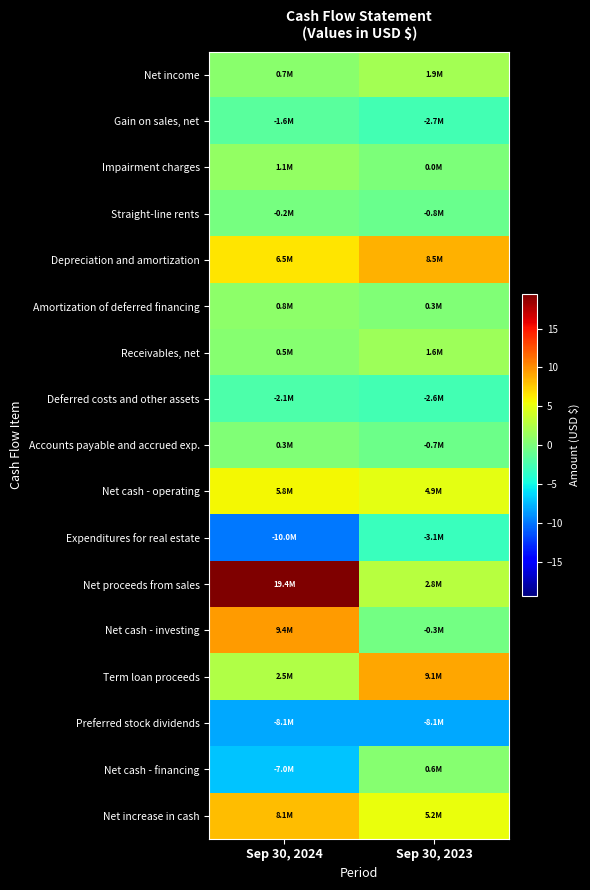

Reading left to right, what are all the values shown in this chart?

Net income: Sep 30, 2024=0.7	Sep 30, 2023=1.9
Gain on sales, net: Sep 30, 2024=-1.6	Sep 30, 2023=-2.7
Impairment charges: Sep 30, 2024=1.1	Sep 30, 2023=0.0
Straight-line rents: Sep 30, 2024=-0.2	Sep 30, 2023=-0.8
Depreciation and amortization: Sep 30, 2024=6.5	Sep 30, 2023=8.5
Amortization of deferred financing: Sep 30, 2024=0.8	Sep 30, 2023=0.3
Receivables, net: Sep 30, 2024=0.5	Sep 30, 2023=1.6
Deferred costs and other assets: Sep 30, 2024=-2.1	Sep 30, 2023=-2.6
Accounts payable and accrued exp.: Sep 30, 2024=0.3	Sep 30, 2023=-0.7
Net cash - operating: Sep 30, 2024=5.8	Sep 30, 2023=4.9
Expenditures for real estate: Sep 30, 2024=-10.0	Sep 30, 2023=-3.1
Net proceeds from sales: Sep 30, 2024=19.4	Sep 30, 2023=2.8
Net cash - investing: Sep 30, 2024=9.4	Sep 30, 2023=-0.3
Term loan proceeds: Sep 30, 2024=2.5	Sep 30, 2023=9.1
Preferred stock dividends: Sep 30, 2024=-8.1	Sep 30, 2023=-8.1
Net cash - financing: Sep 30, 2024=-7.0	Sep 30, 2023=0.6
Net increase in cash: Sep 30, 2024=8.1	Sep 30, 2023=5.2